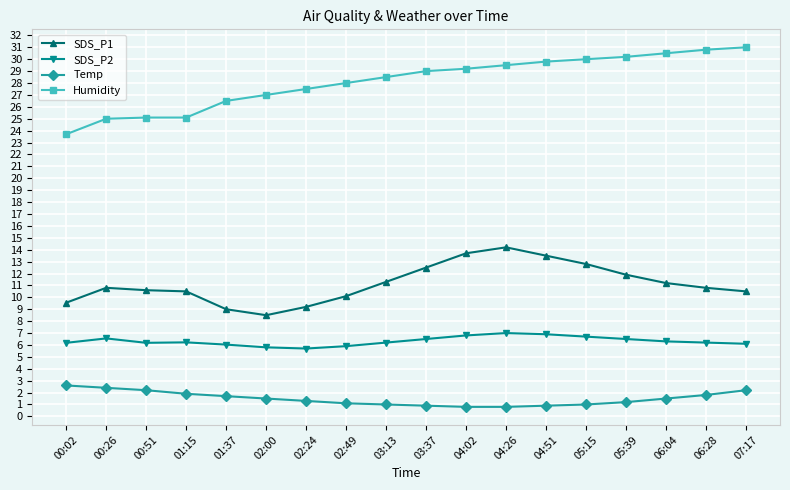

Does the chart have visible grid lines?

Yes